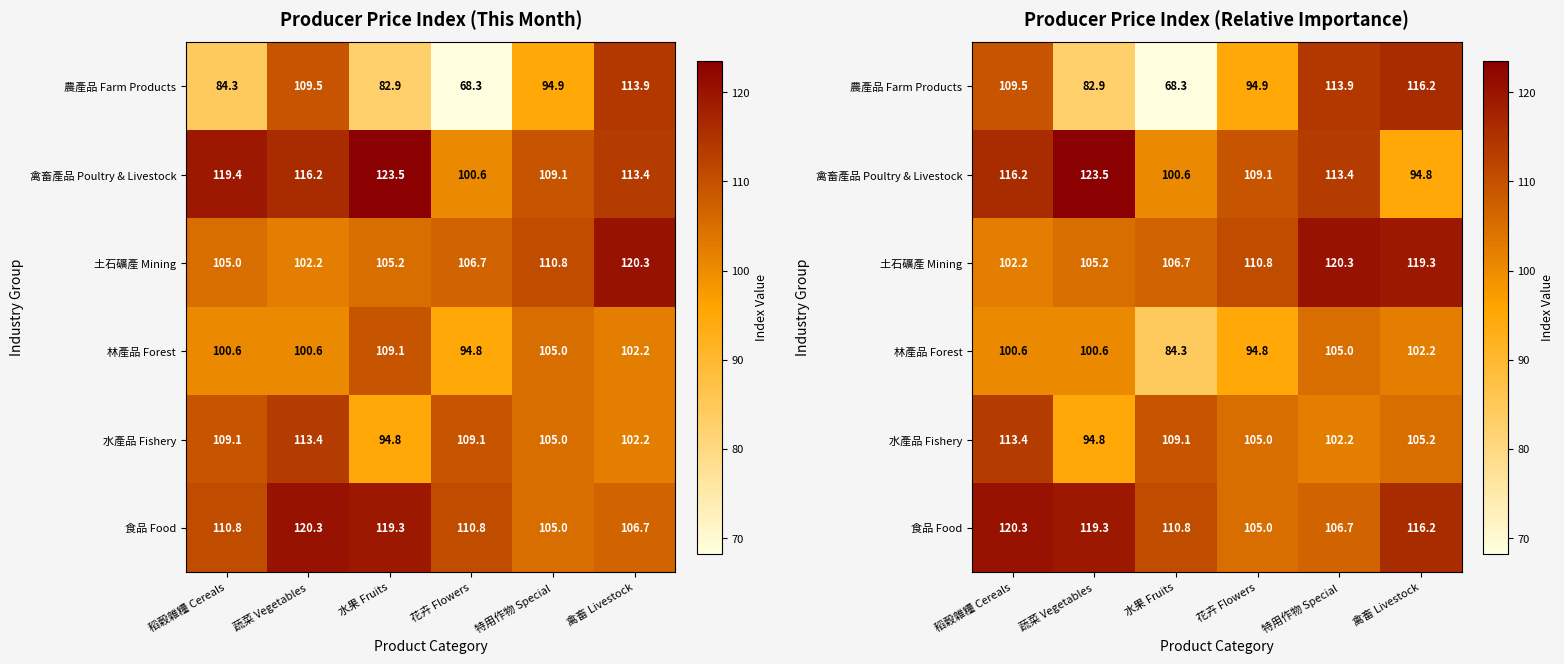

How many data points in 禽畜產品 Poultry & Livestock are above 113?

3